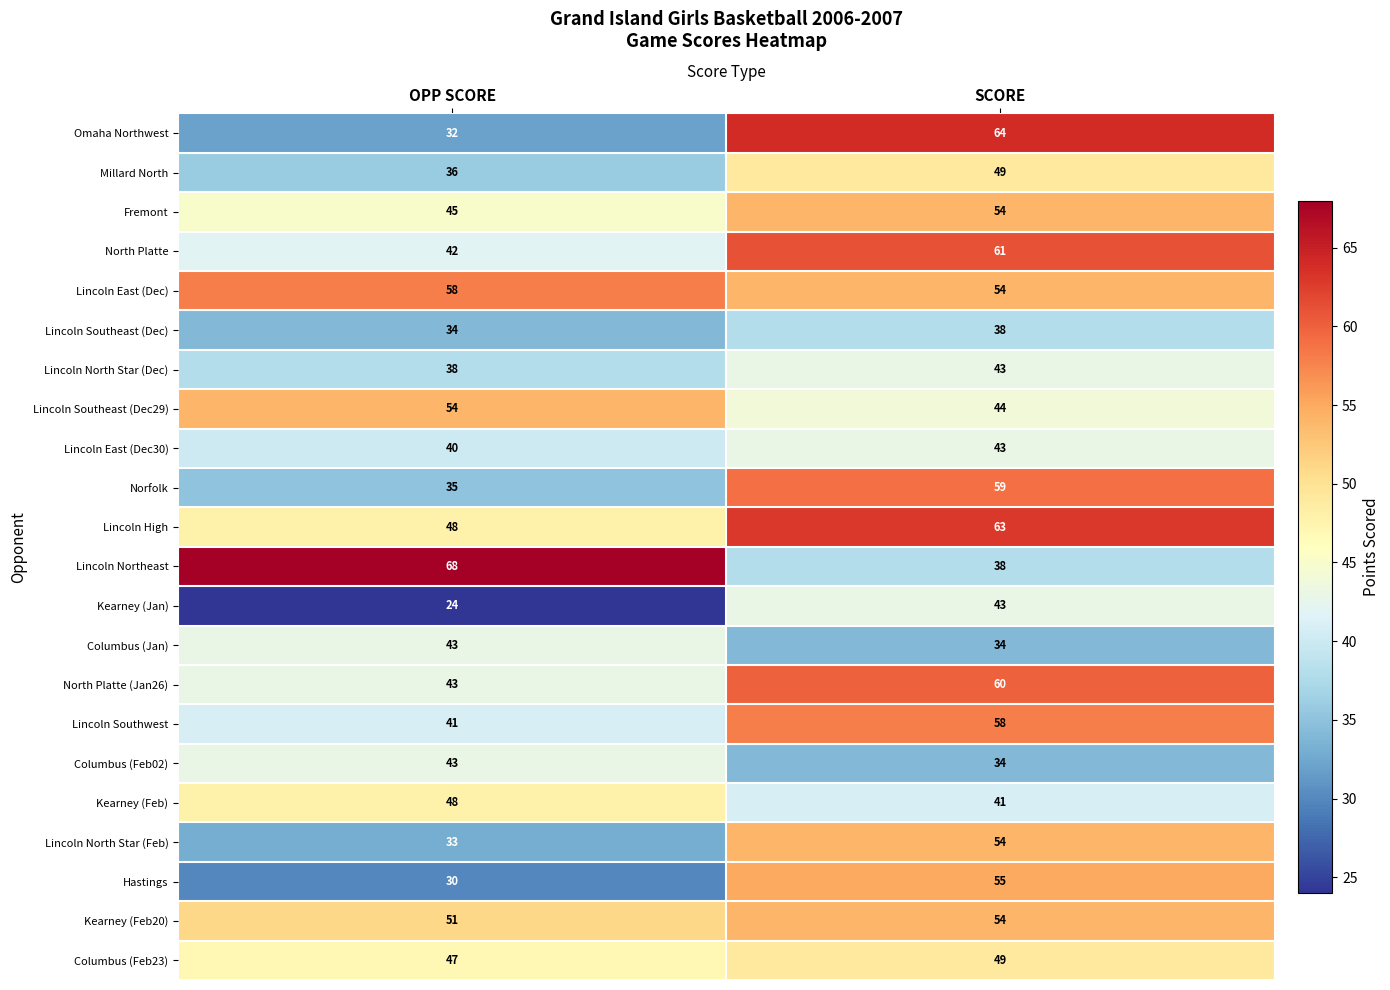

At which category is the sum across all series the highest?

SCORE